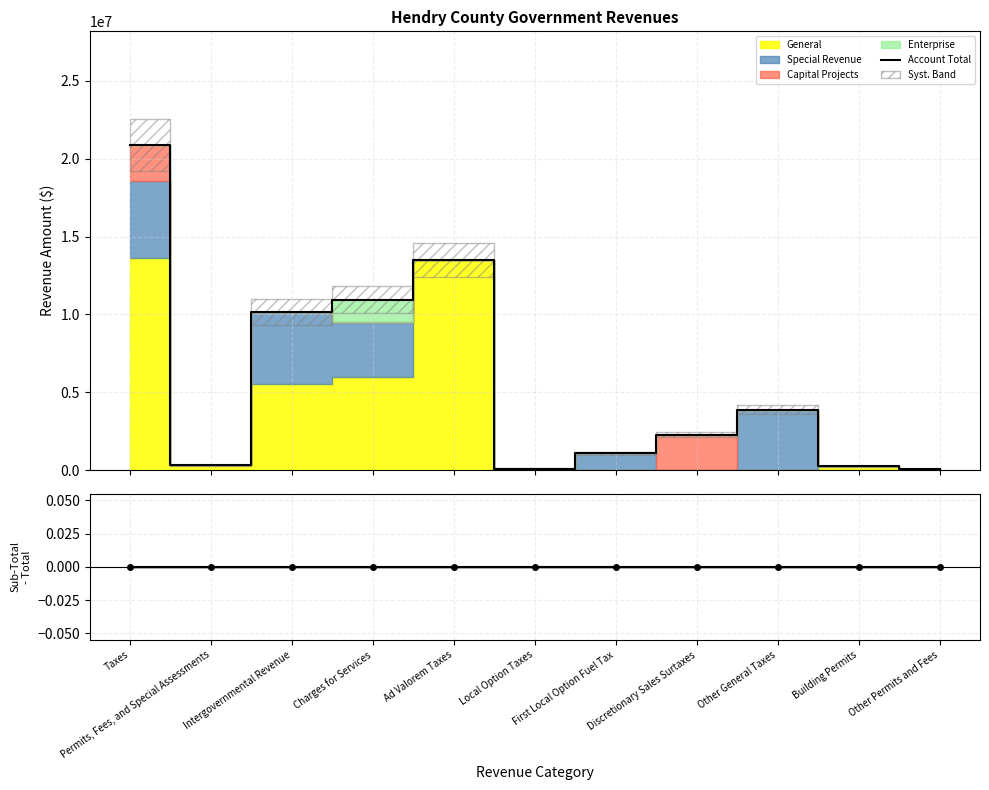

Reading left to right, what are all the values shown in this chart?

Account Total: 20868685	303697	10161194	10938228	13499617	102084	1090324	2284249	3892411	241441	62256
Residual pts: 0	0	0	0	0	0	0	0	0	0	0